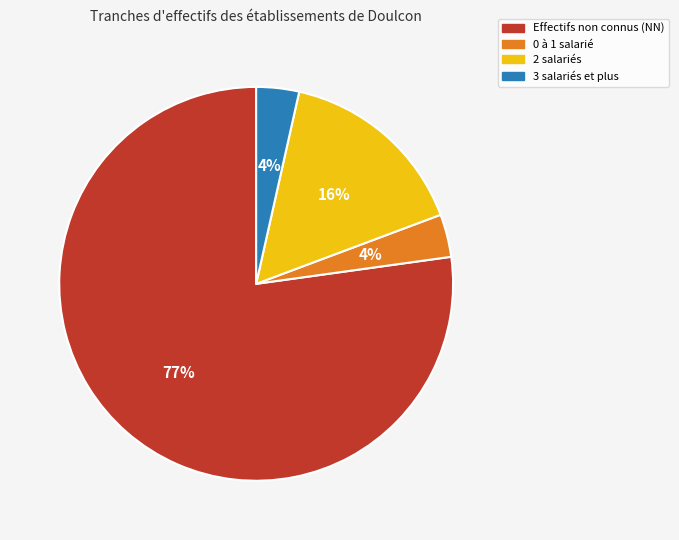

How many slices are in this pie chart?

4